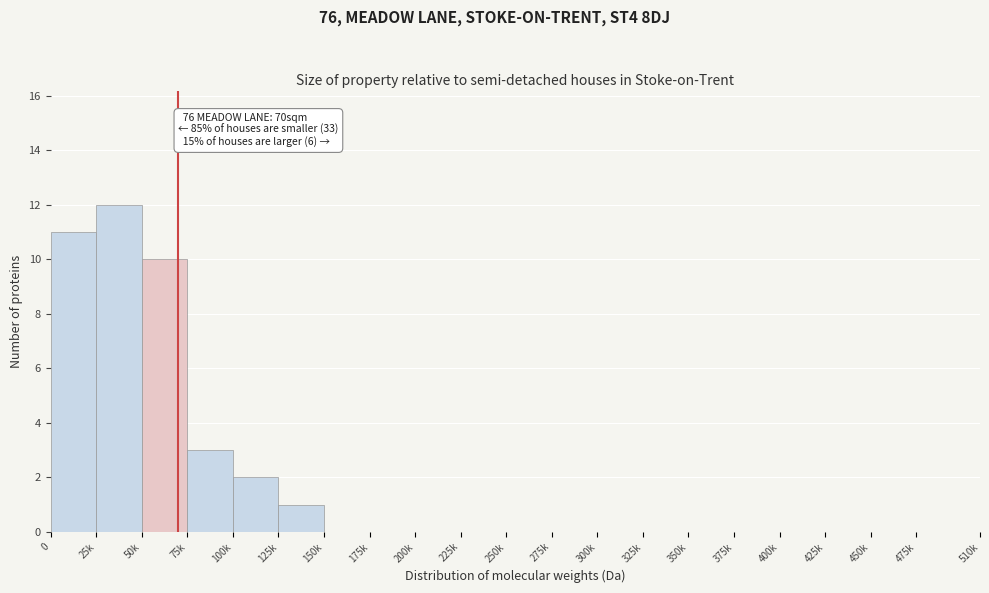

Reading right to left, what are all the values shown in this chart?

475k=0	450k=0	425k=0	400k=0	375k=0	350k=0	325k=0	300k=0	275k=0	250k=0	225k=0	200k=0	175k=0	150k=0	125k=1	100k=2	75k=3	50k=10	25k=12	0=11